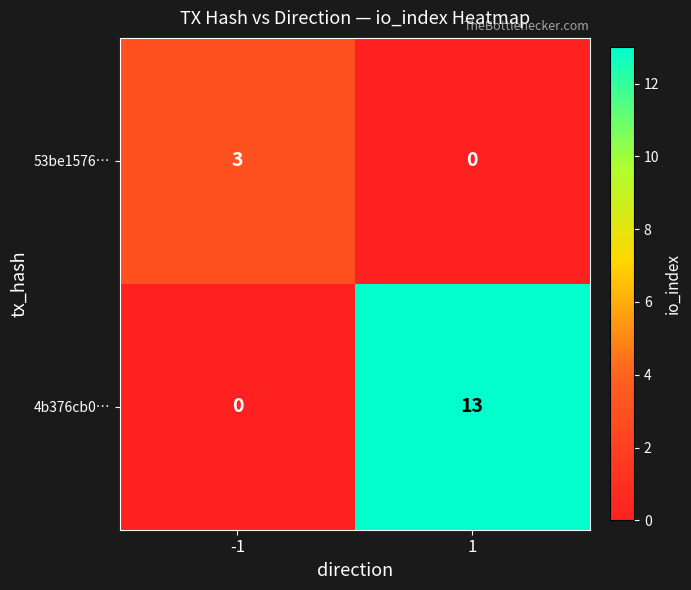

Which series has the widest spread of values?

4b376cb0…